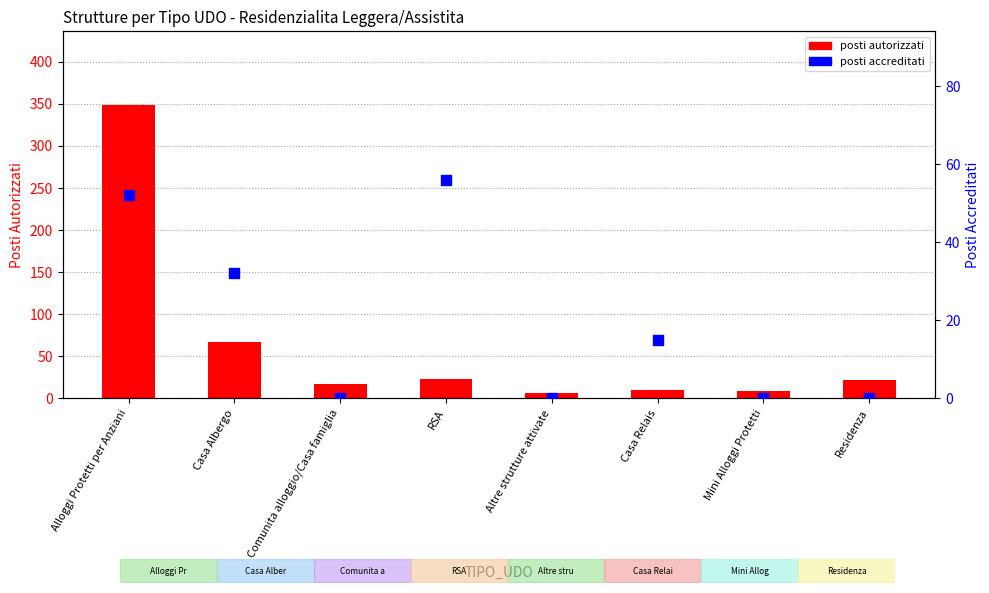

At which category is the sum across all series the highest?

Alloggi Protetti per Anziani